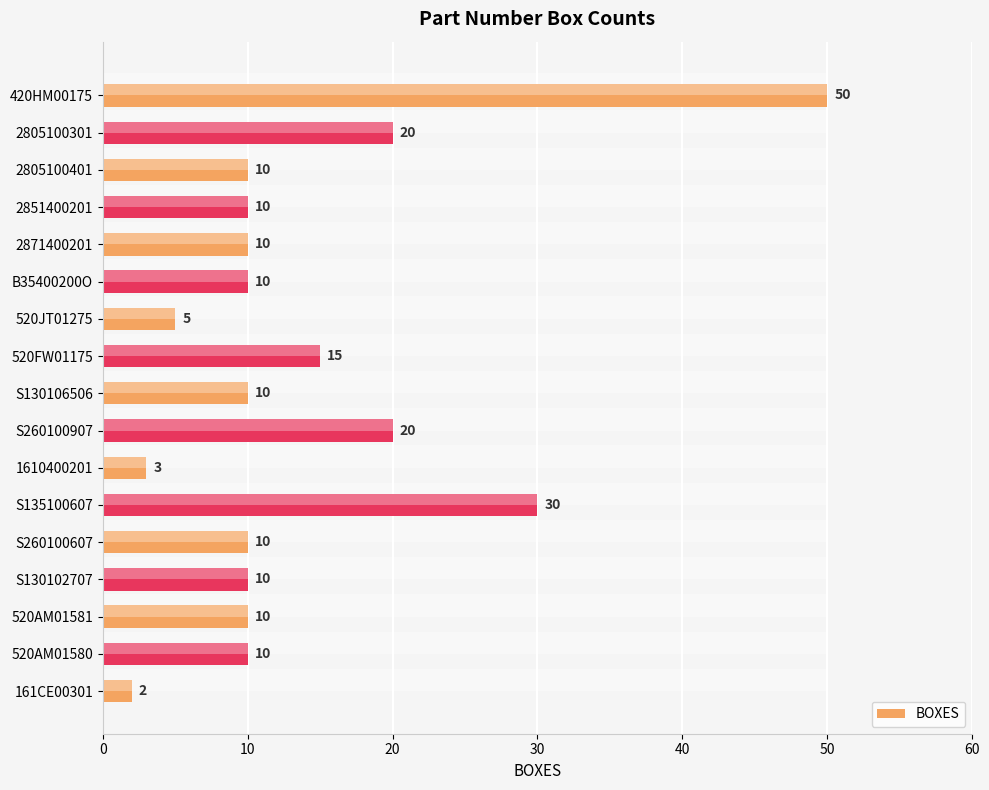

The chart shows a value of 73 at 0. True or false?

False